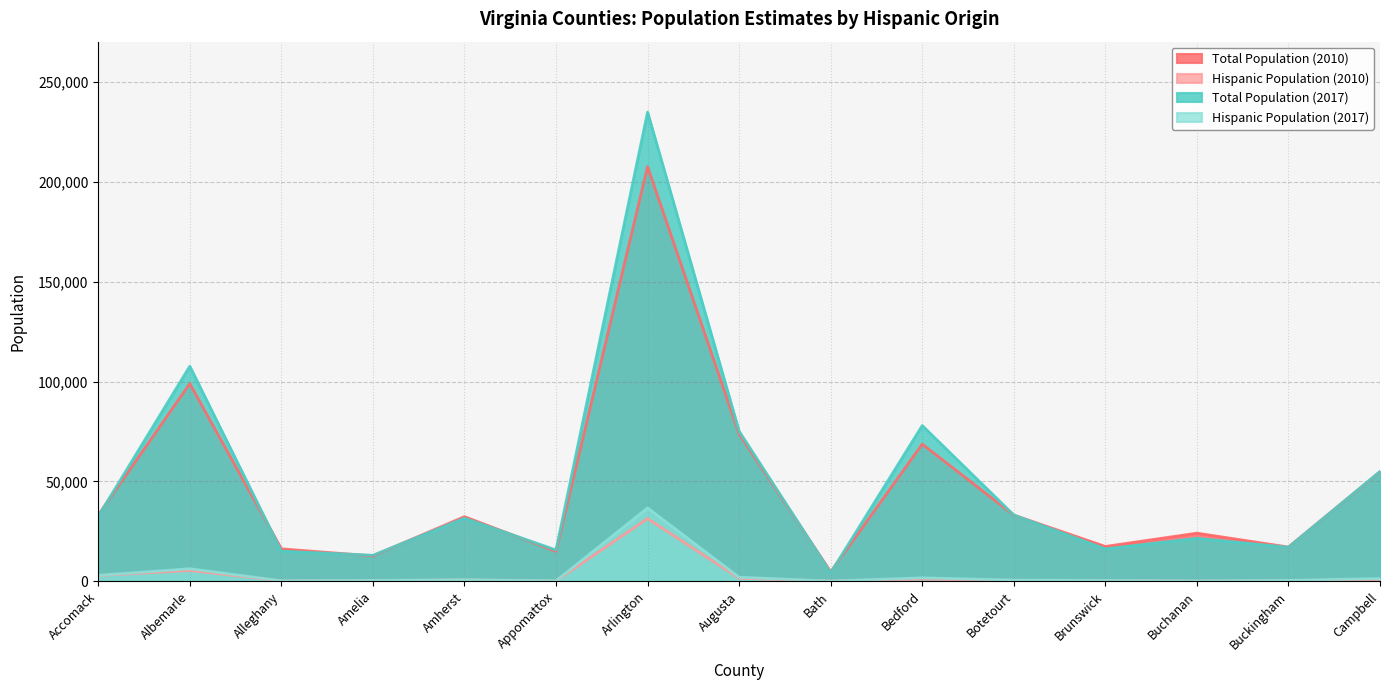

At which category does Hispanic Population (2010) reach its first local peak?

Albemarle